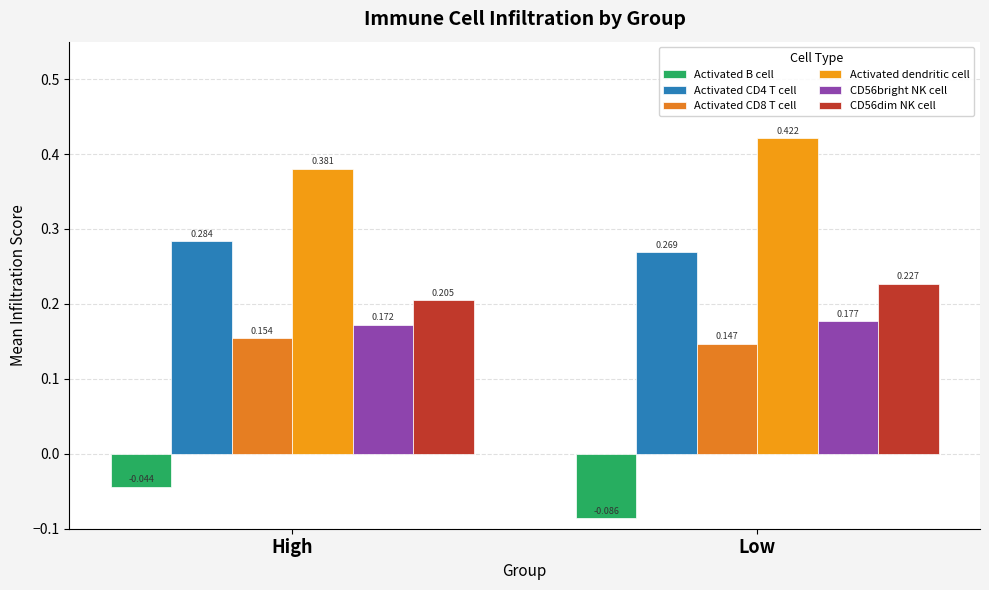

Rank the categories by CD56dim NK cell value from highest to lowest.

Low, High